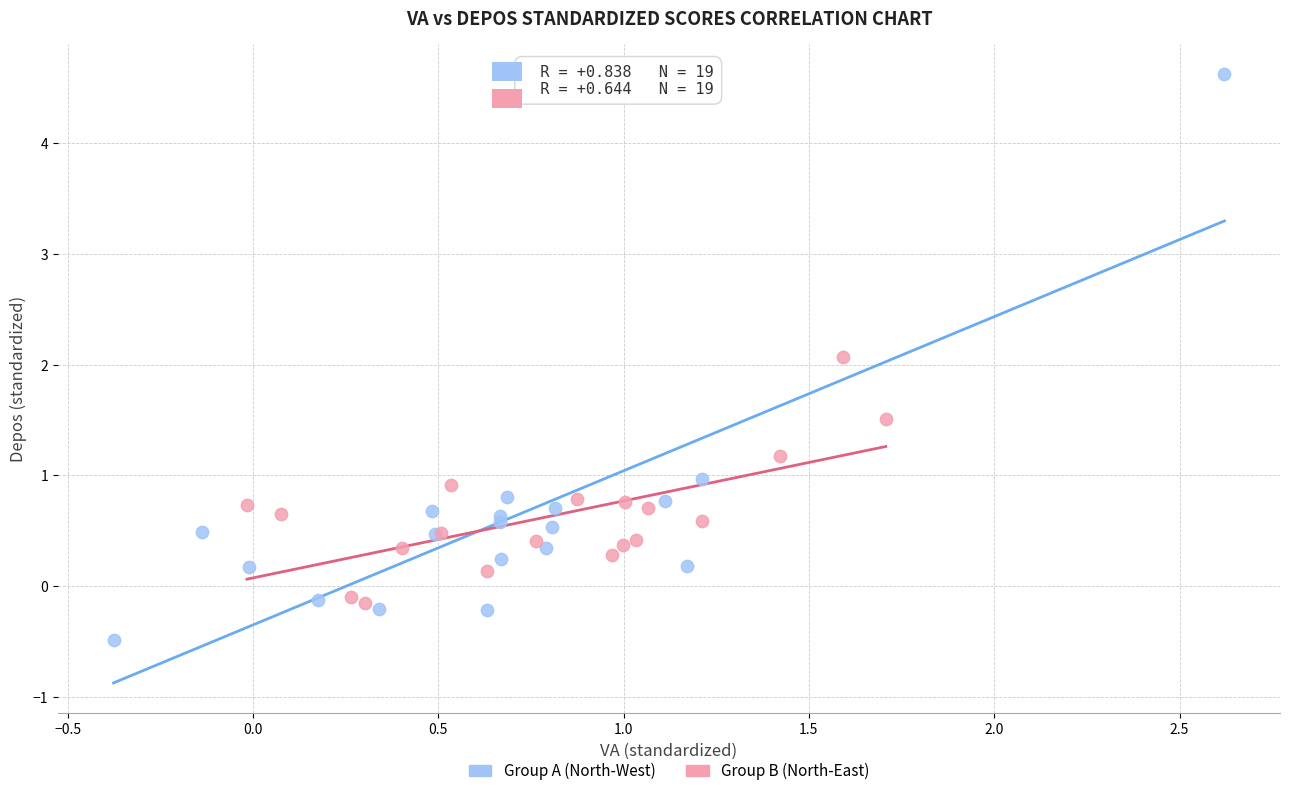

Which series reaches the maximum Y coordinate?

Group A (North-West)